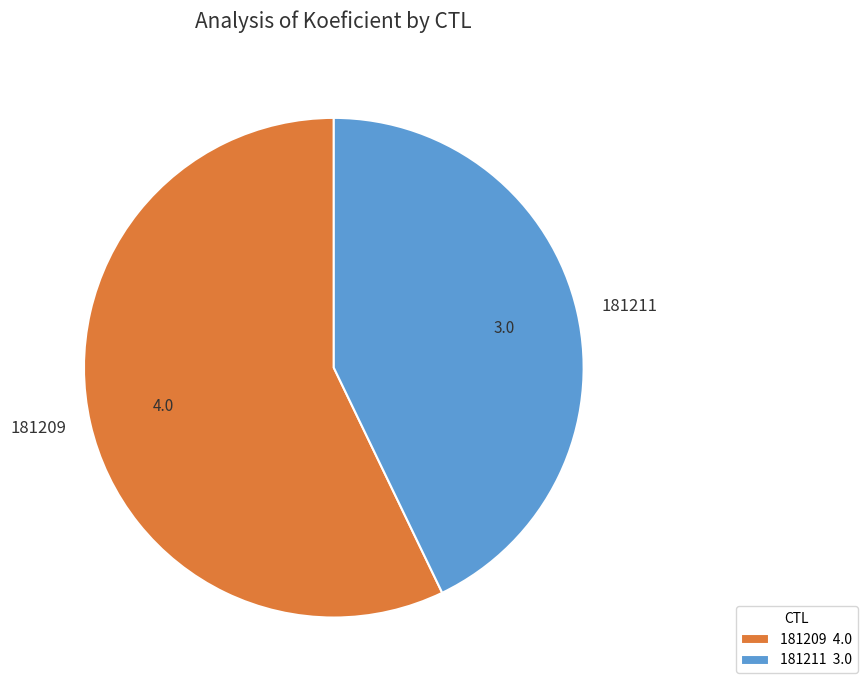

Does 181211 represent more than half of the total?

No